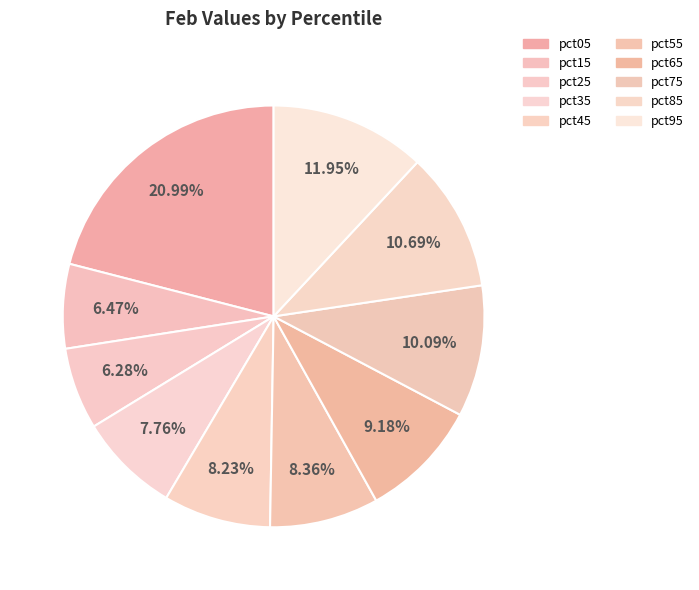

What is the largest slice in the pie chart?

pct05